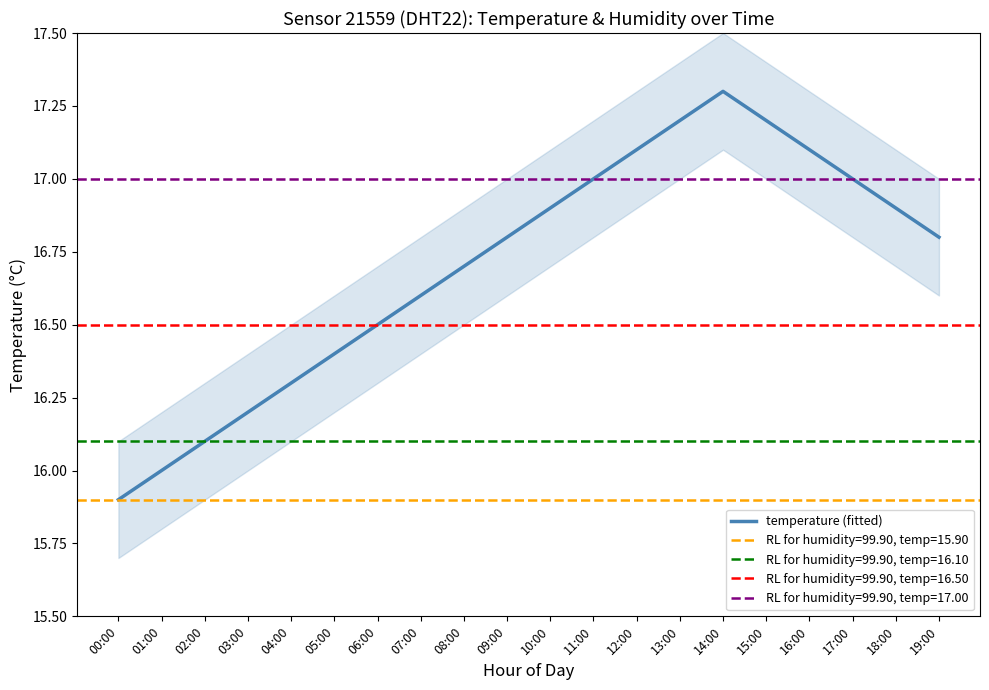

Where is the first local maximum?

14:00